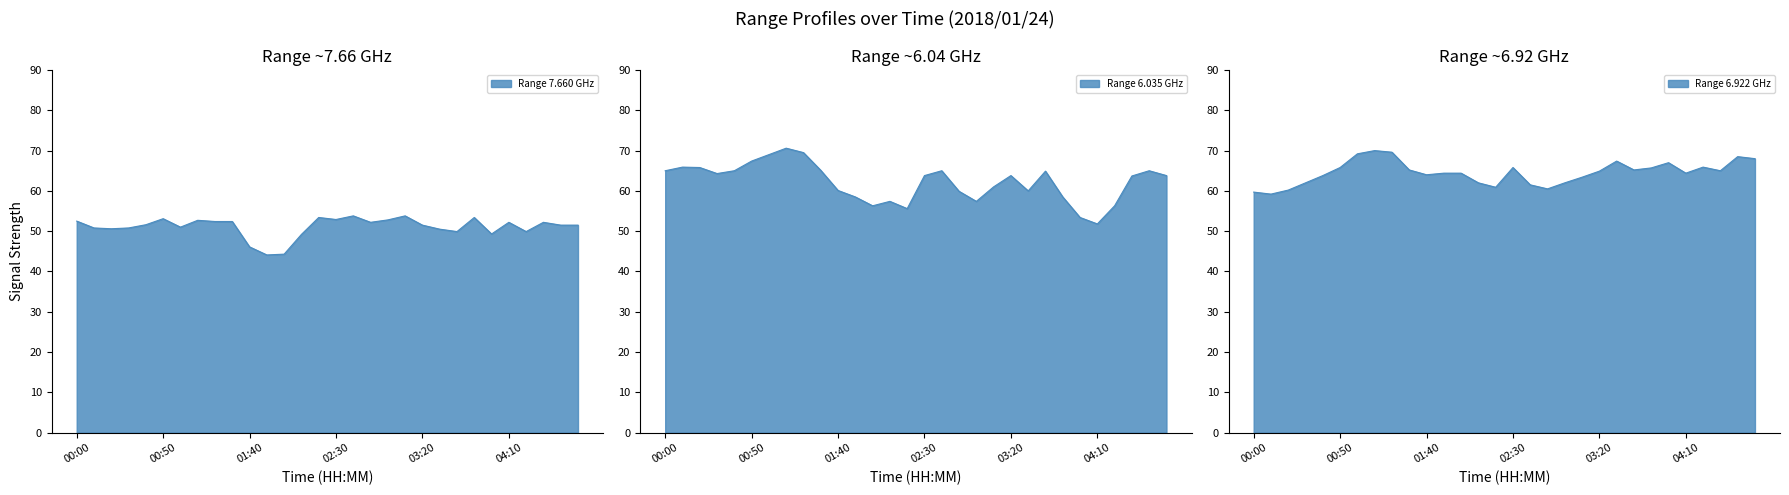

What are all the series names shown in the legend?

7.660, 6.035, 6.922